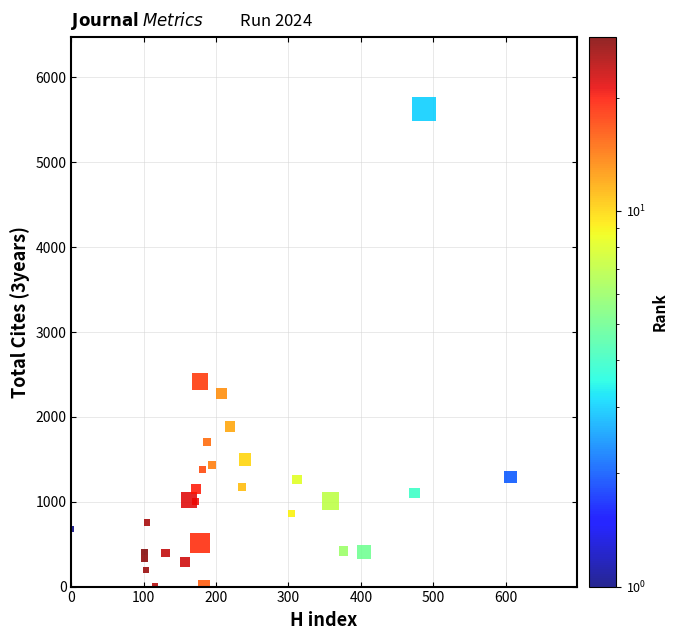

What is the range of Y values (max minus min)?

5631